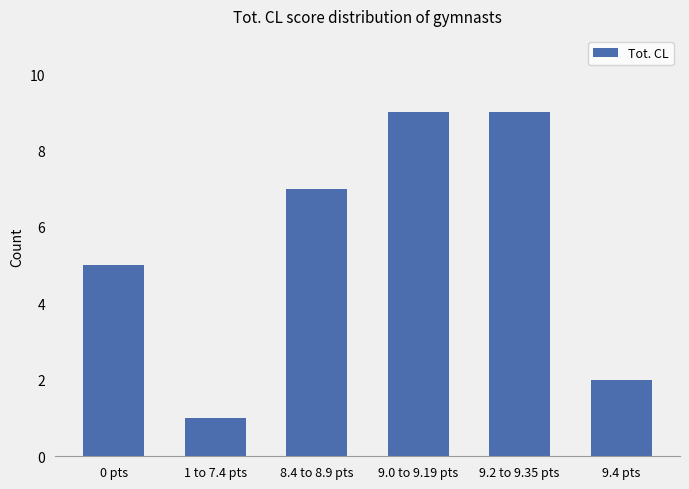

What is the label of the 1st bar from the left?

0 pts